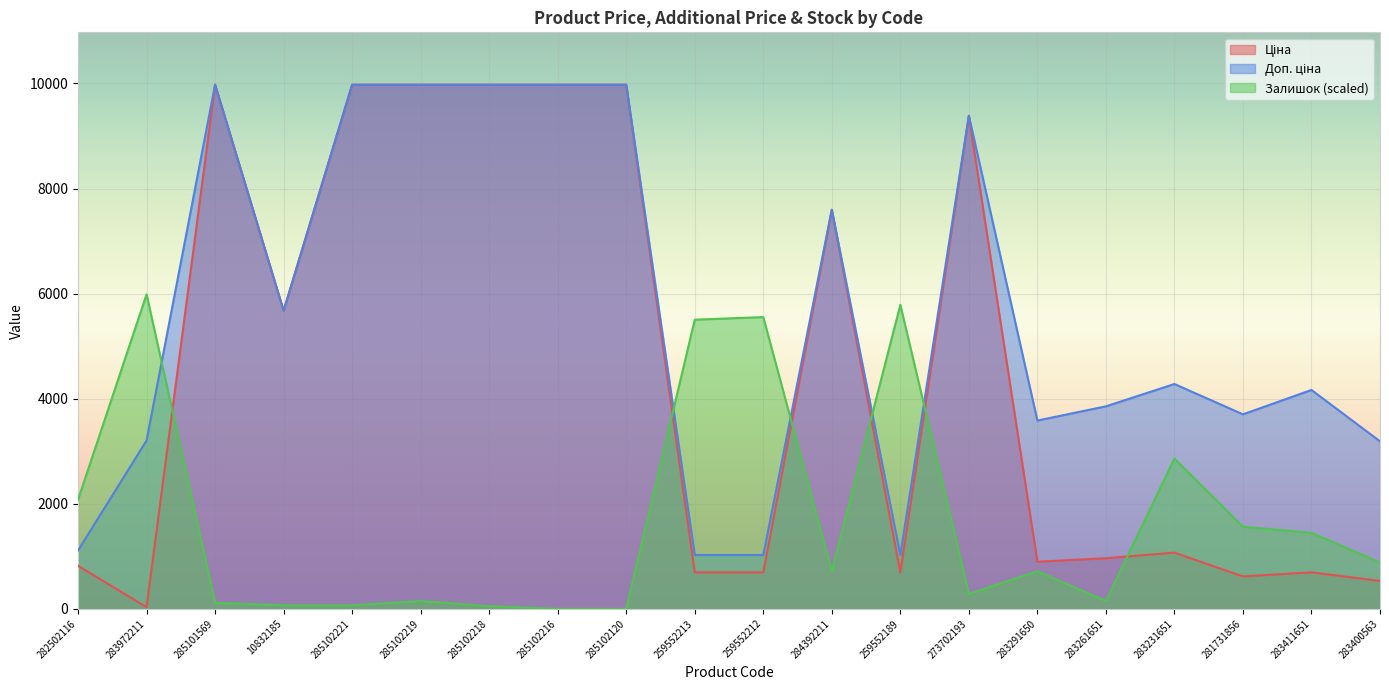

List the series in order of their peak value, highest first.

Ціна, Доп. ціна, Залишок